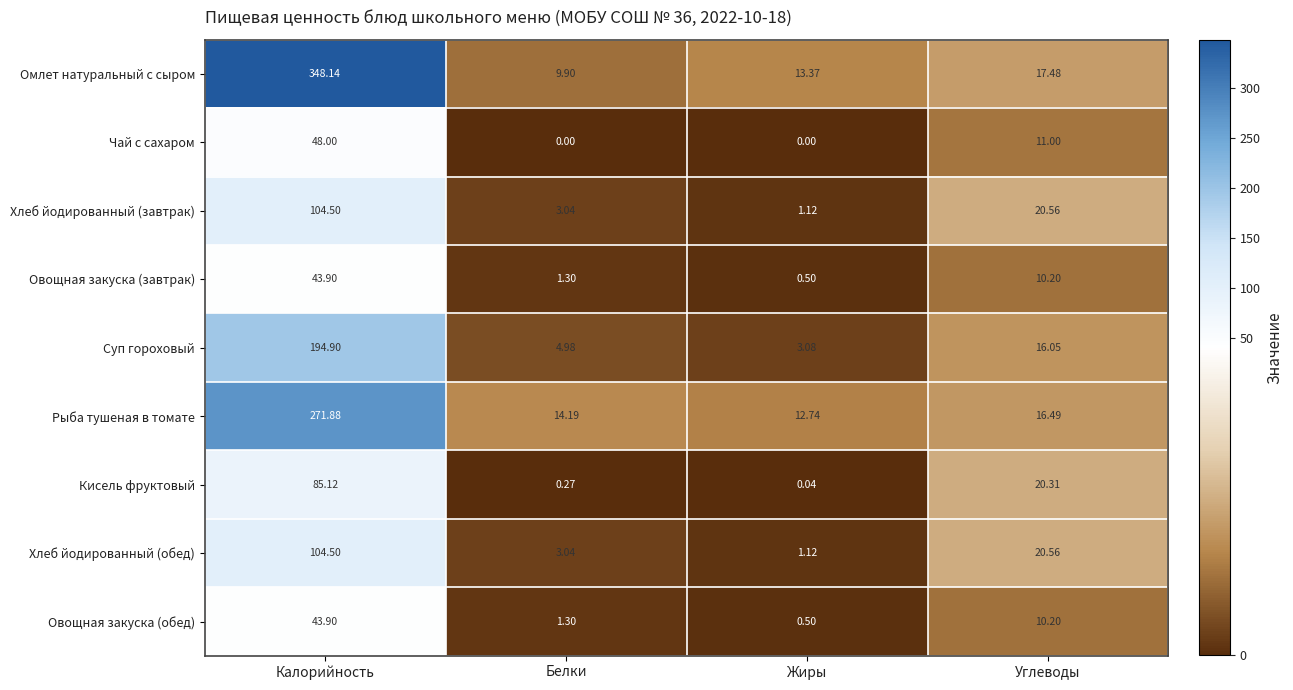

Which series has the largest total across all categories?

Омлет натуральный с сыром